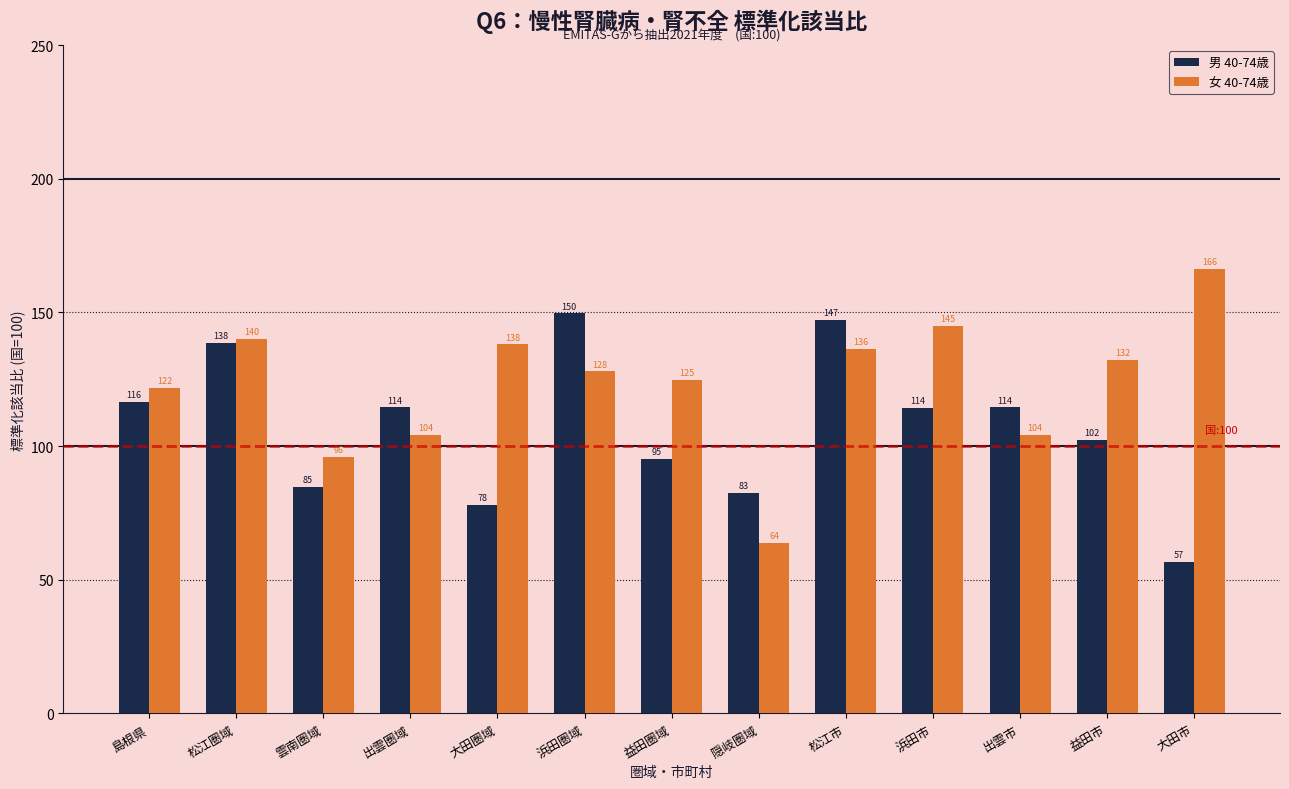

What is the total value across all series at 大田圏域?

216.0